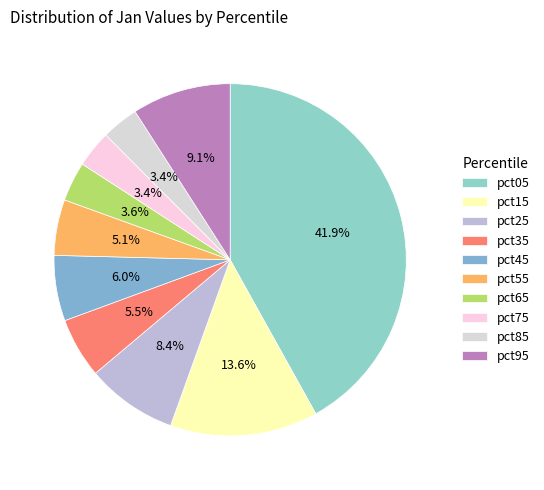

Is there any slice that represents more than half of the pie?

No